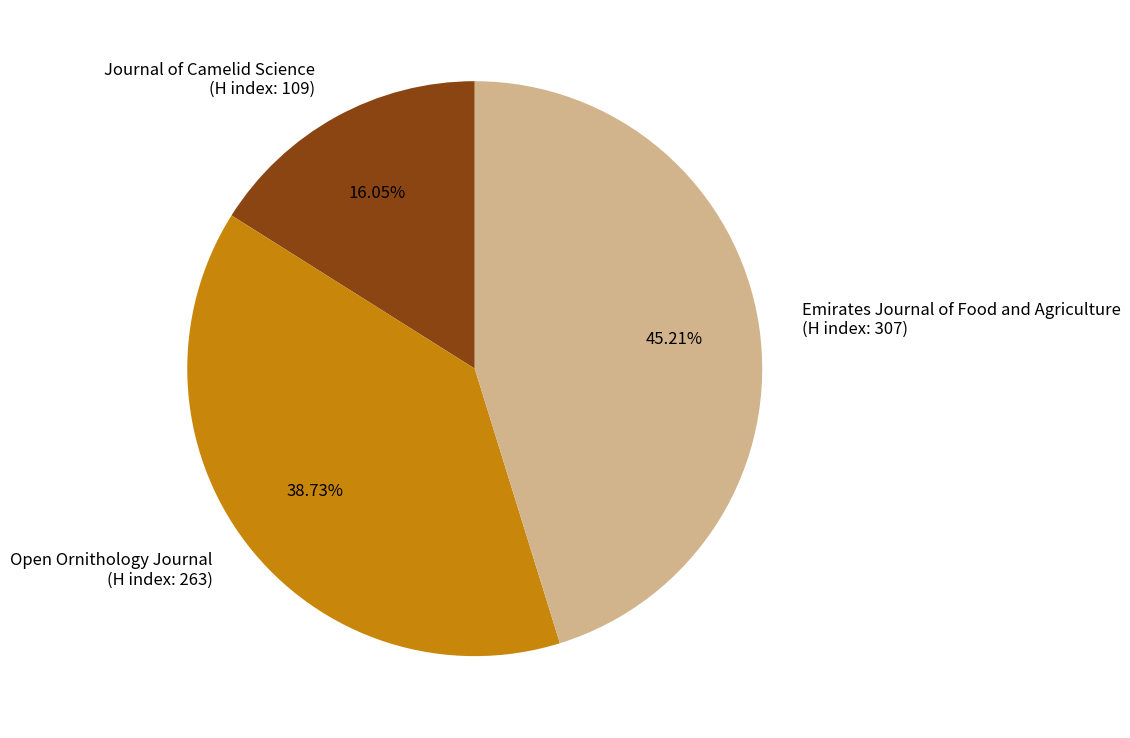

Count the number of slices in the pie.

3